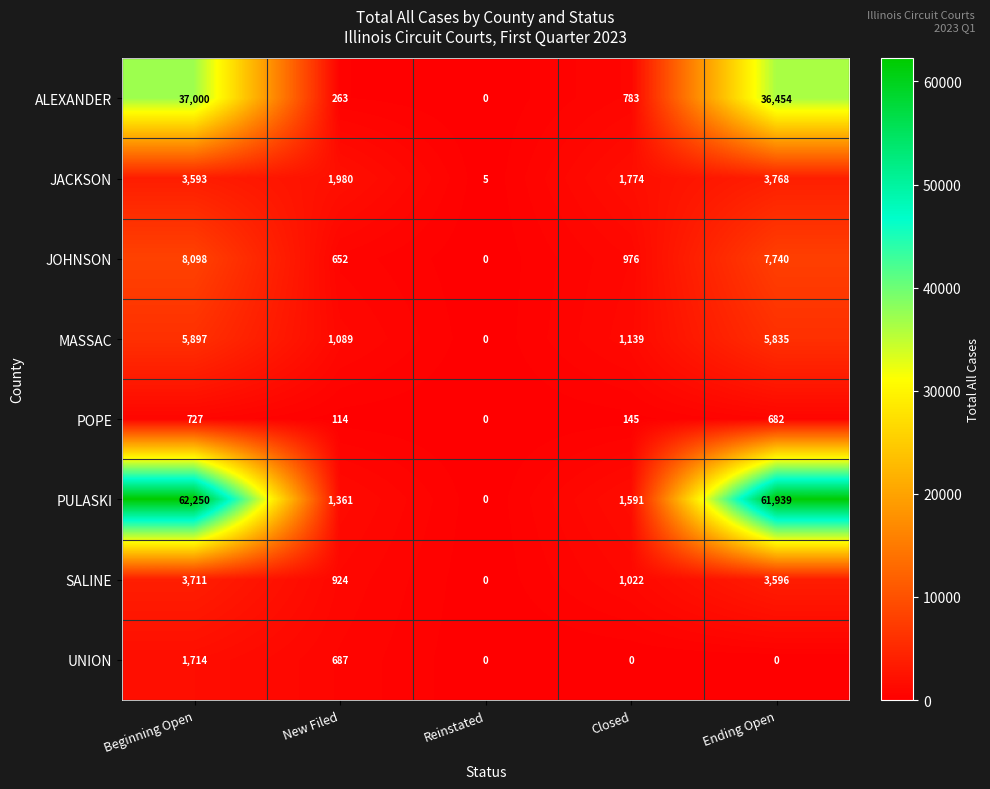

Which category has the lowest value in the ALEXANDER series?

Reinstated